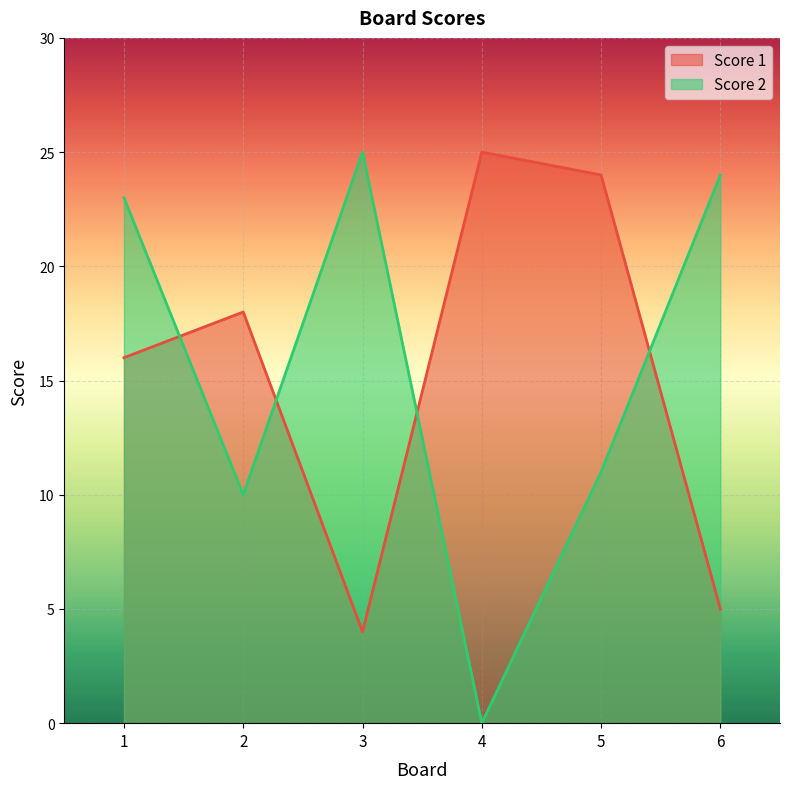

What is the value of the Score 1 point at the 5th from the left?

24